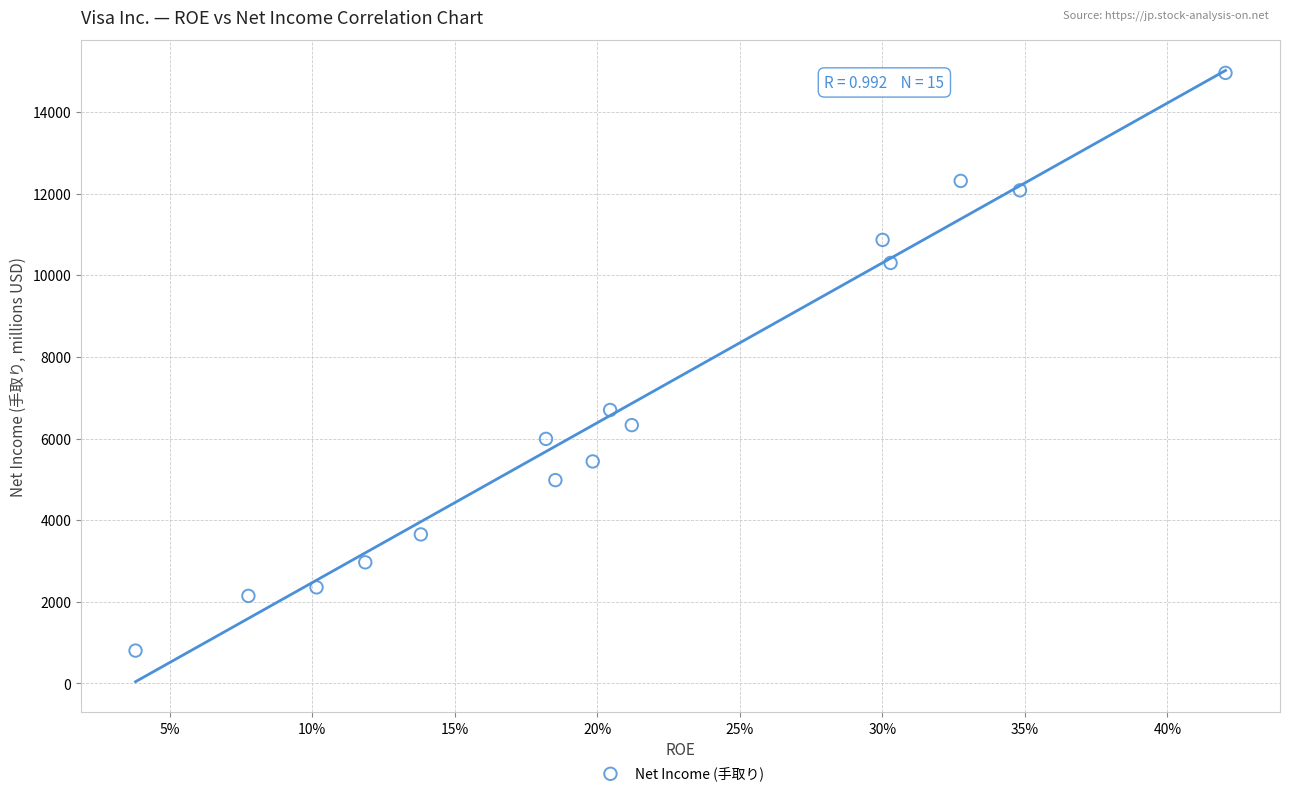

What is the range of Y values (max minus min)?

14153